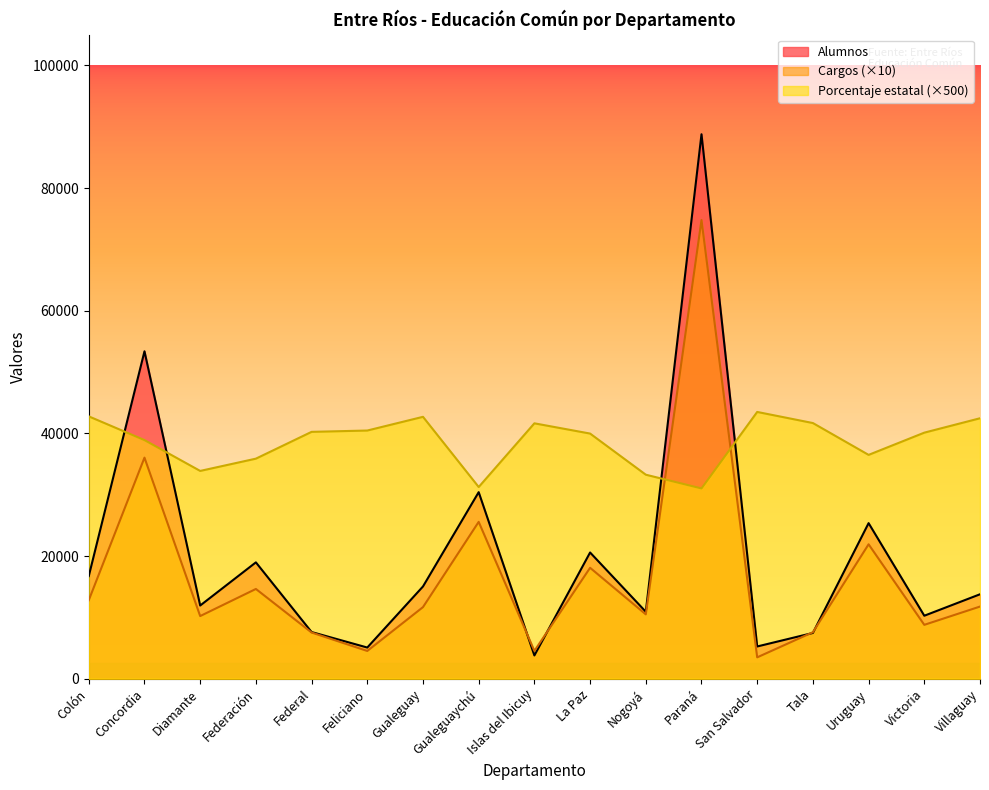

What is the difference between the Cargos values at Federal and Federación?

7100